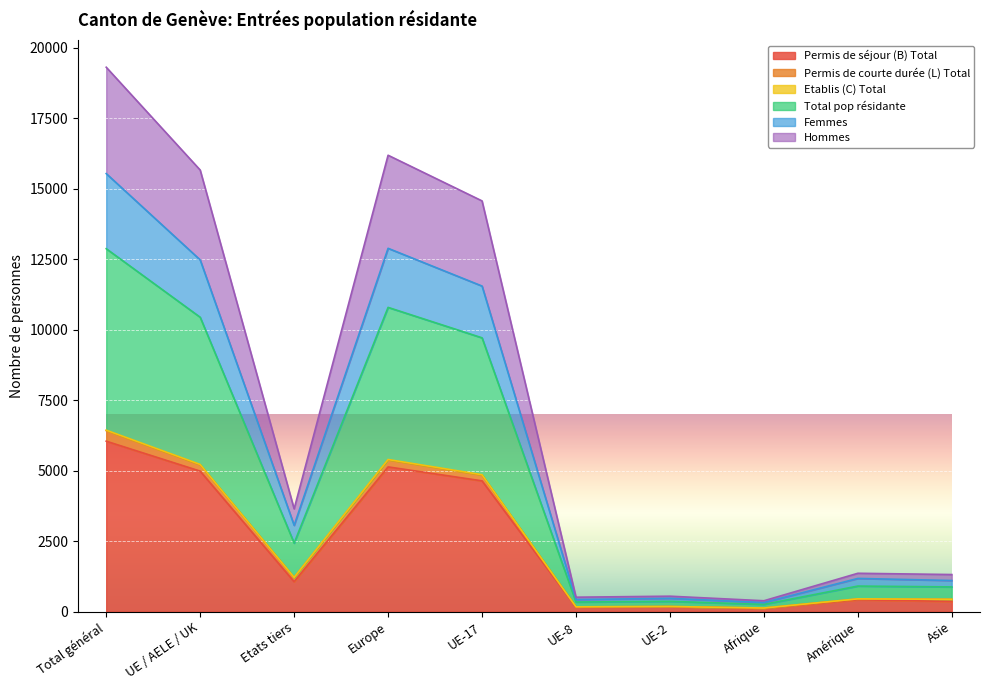

Which category has the highest value in the Permis de séjour (B) Total series?

Total général